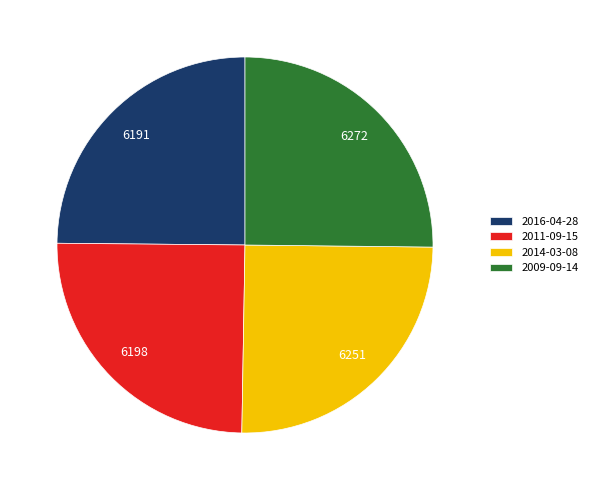

True or false: 2014-03-08 accounts for 25% of the total.

True